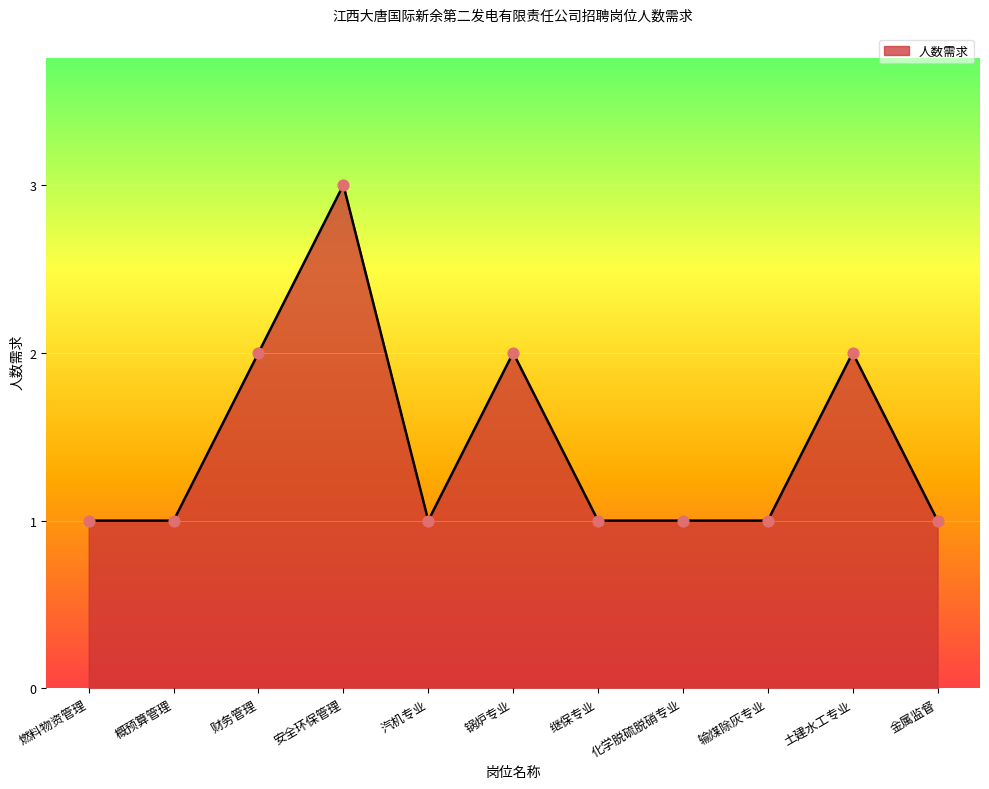

What is the change in value from 安全环保管理 to 锅炉专业?

-1